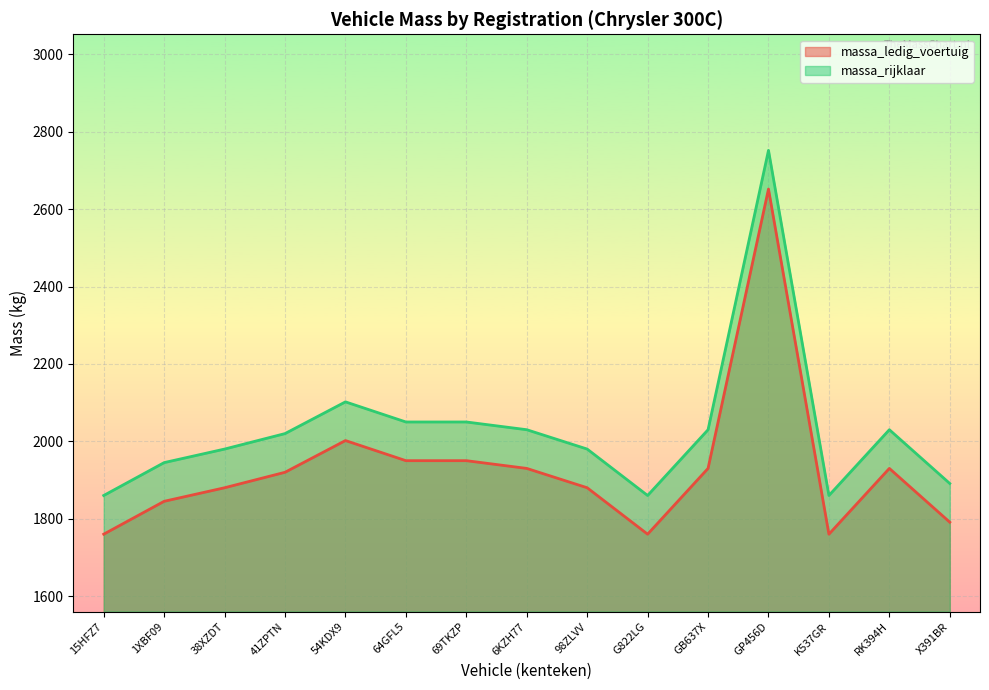

Count the number of categories in the chart.

15